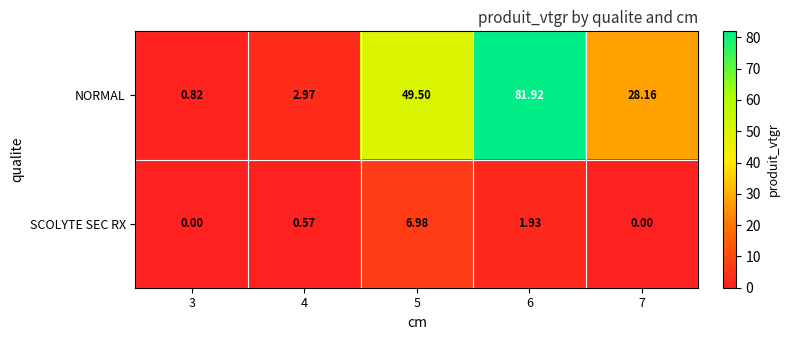

Which series has the widest spread of values?

NORMAL